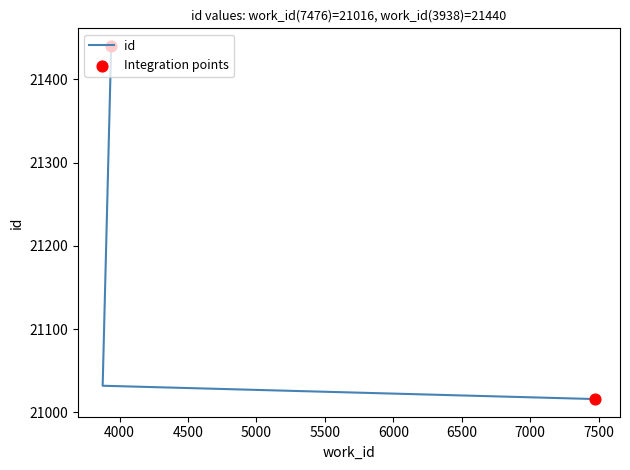

What is the ratio of the value at 3938 to the value at 7476?

1.0